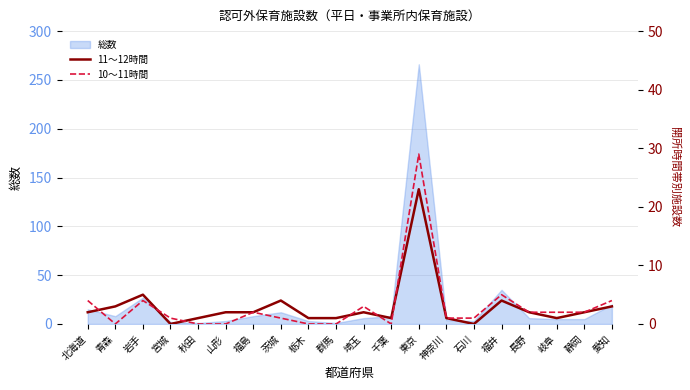

How many values in 10～11時間 are above zero?

14